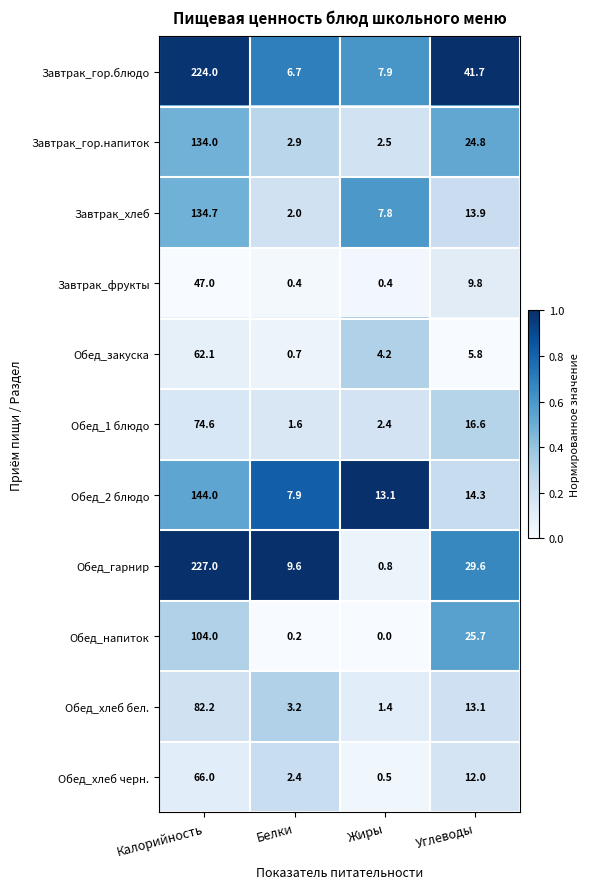

At how many categories does at least one series exceed 0?

4